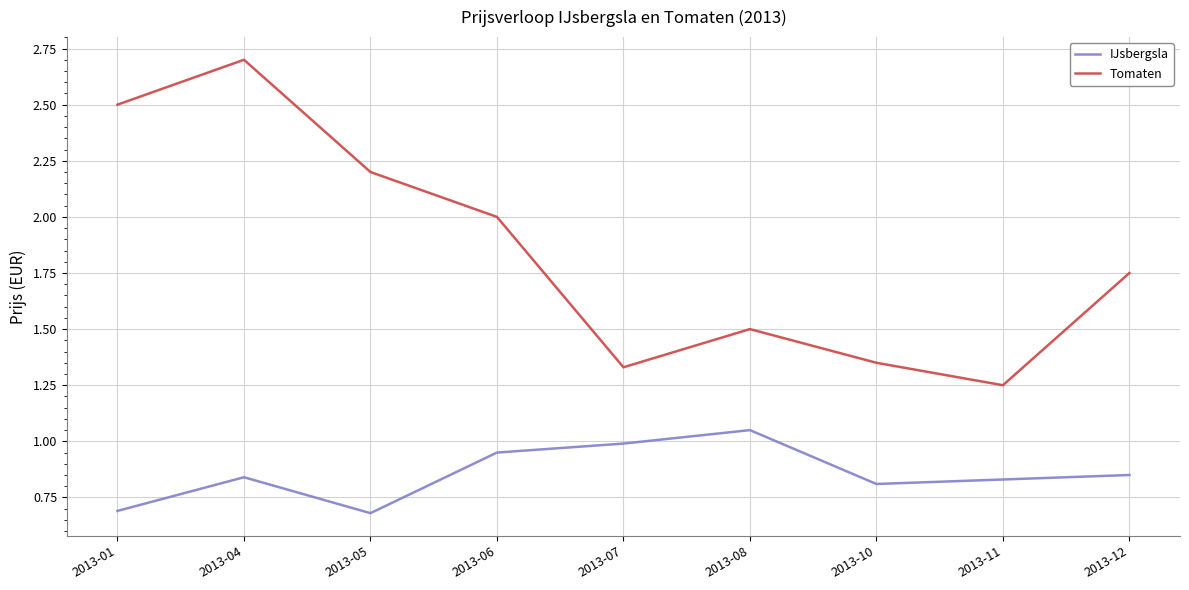

What is the difference between the highest and lowest values at 2013-07?

0.3